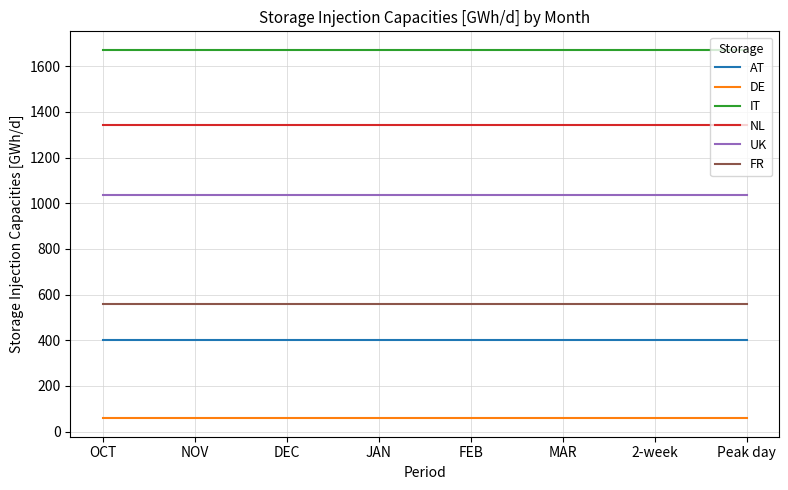

At how many categories does at least one series exceed 436?

8